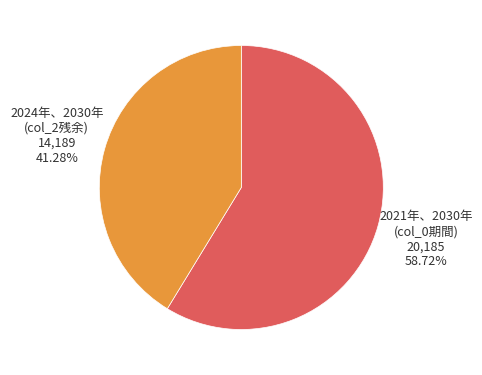

Is there any slice that represents more than half of the pie?

Yes